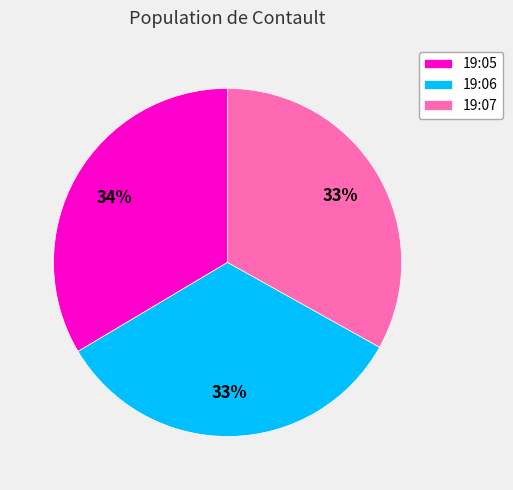

How many slices are in this pie chart?

3